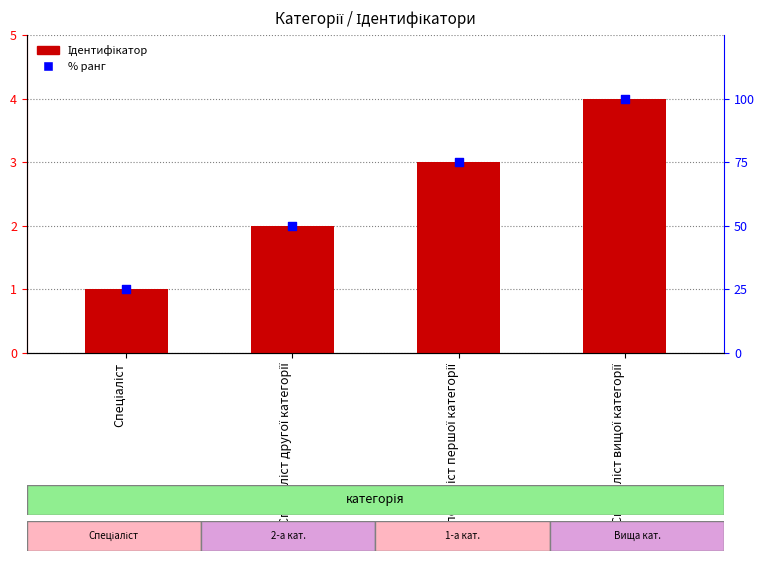

At how many categories does at least one series exceed 97?

1